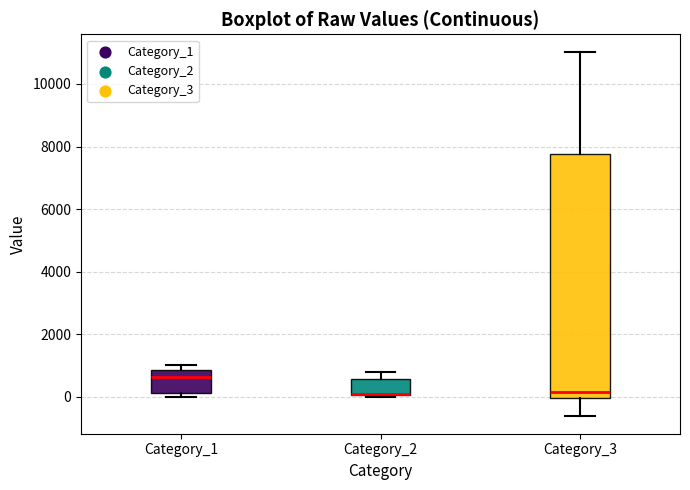

Reading left to right, transcribe this box plot: for each box, give where its median line is, the range the box spans, and where its two whiskers end, as read against the y-axis. The values are not printed on the chart, so give them approximately, as read against the axis.

Category_1: median 600, box 200 to 800, whiskers 0 to 1000
Category_2: median 0 (drawn on the box's lower edge), box 0 to 600, whiskers 0 to 800
Category_3: median 200, box 0 to 7800, whiskers -600 to 11000